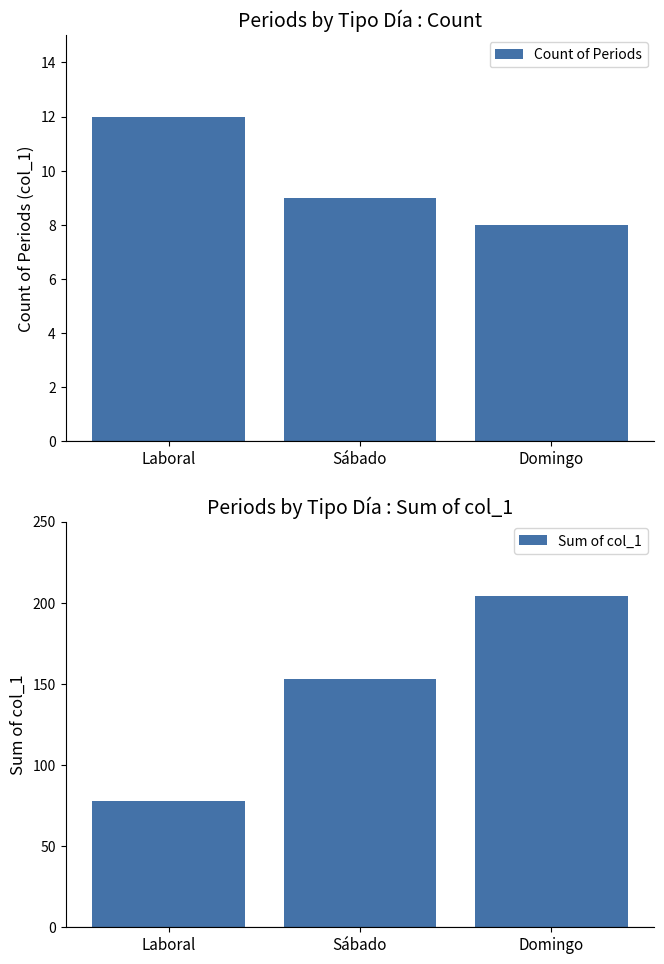

What is the approximate value of Count of Periods at Laboral?

12